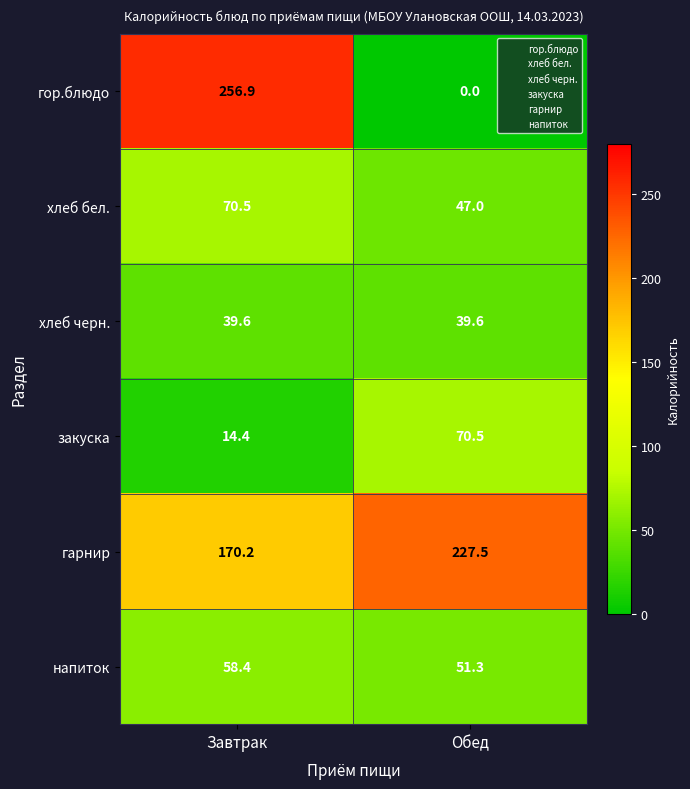

The закуска series shows 70.5 at Обед. True or false?

True